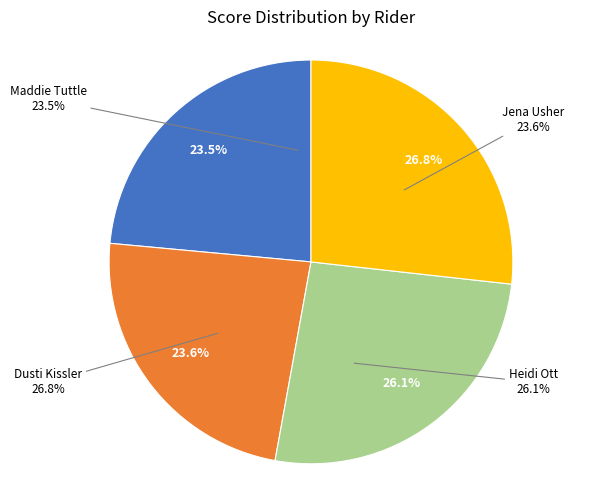

Count the number of slices in the pie.

4